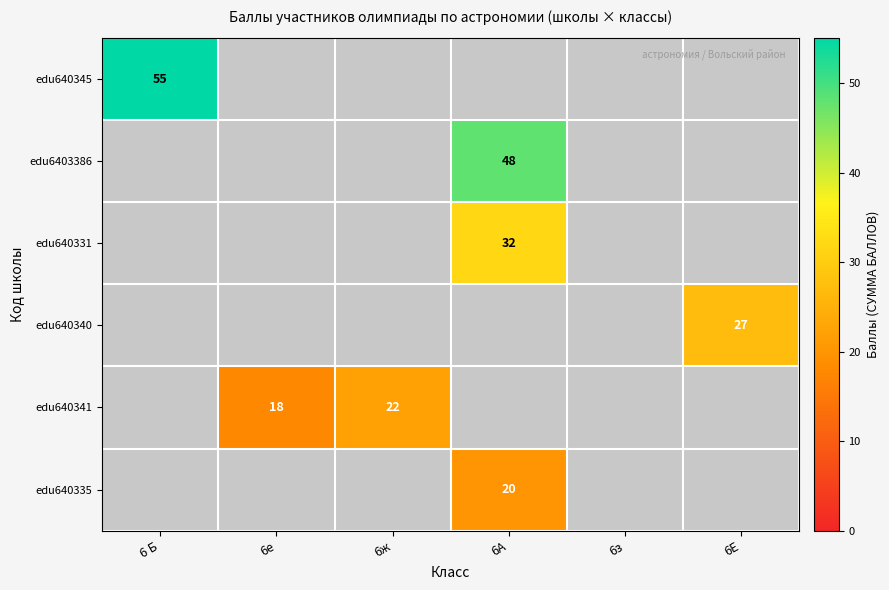

The value of edu640341 at 6е is 29. True or false?

False